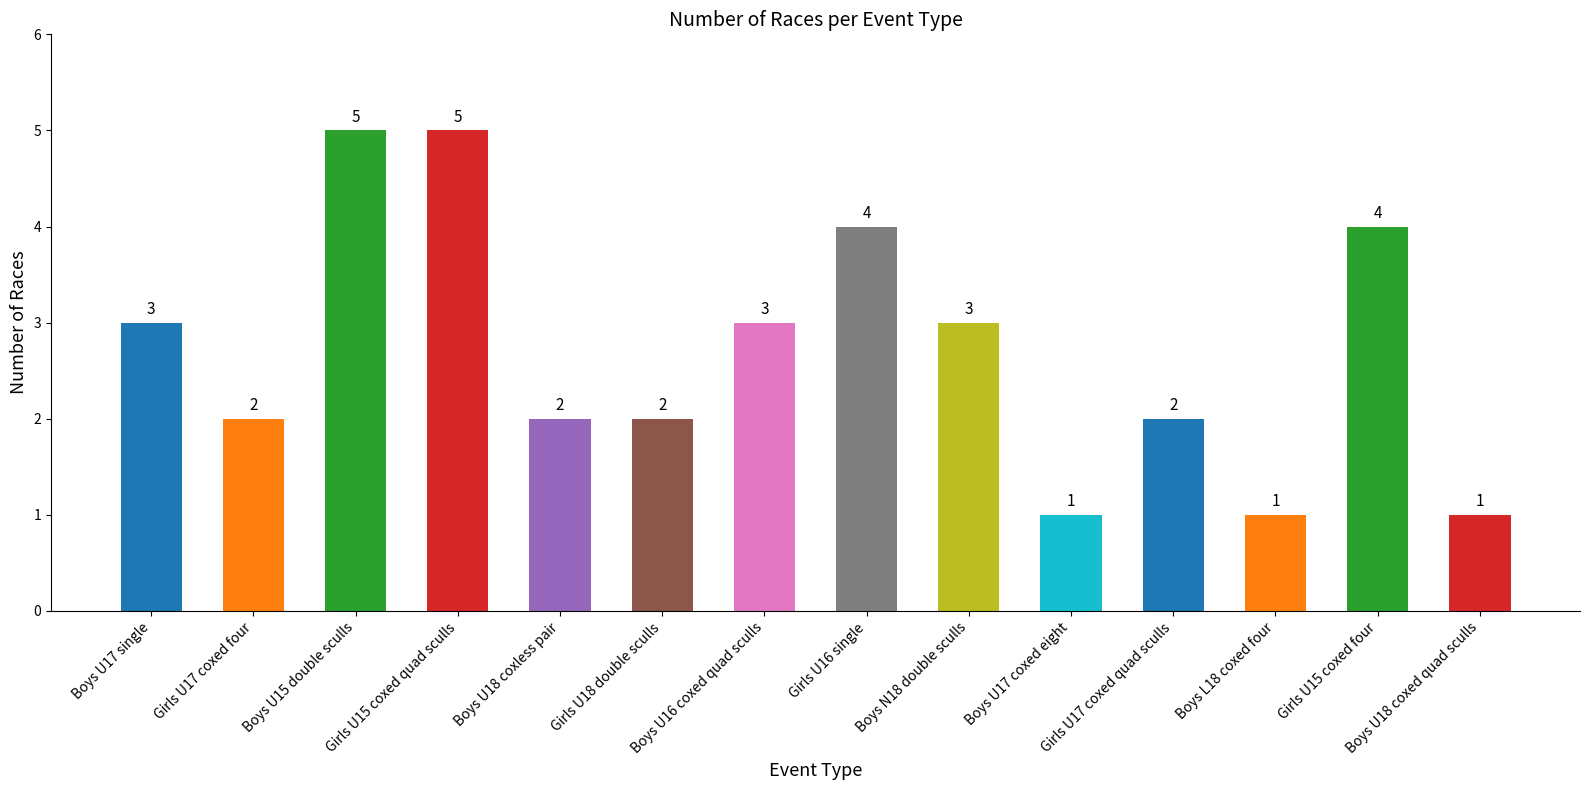

What is the ratio of the value at Girls U15 coxed quad sculls to the value at Boys N18 double sculls?

1.7